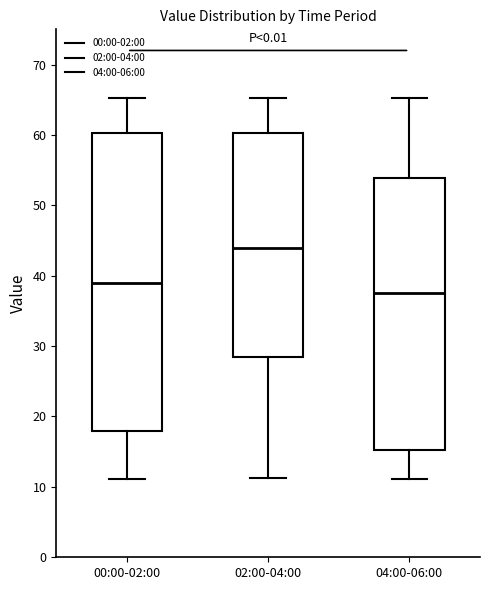

Where does the lower whisker of the box for 00:00-02:00 end on the y-axis? The values are not printed on the chart, so give them approximately, as read against the axis.

11